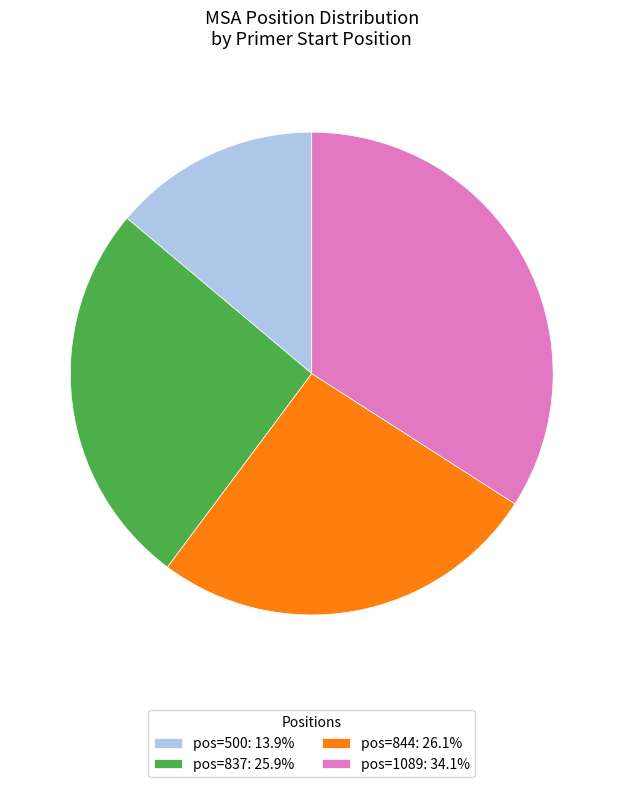

Does pos=500: 13.9% account for over 50% of the chart?

No